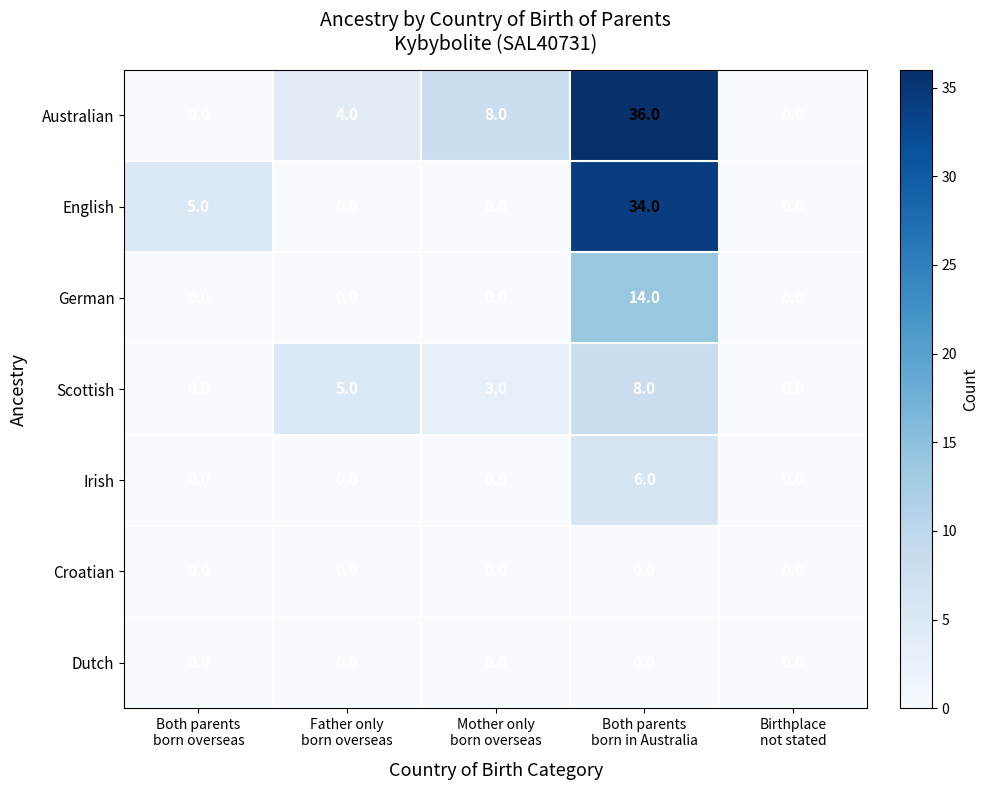

Which series has the largest range (max minus min)?

Australian